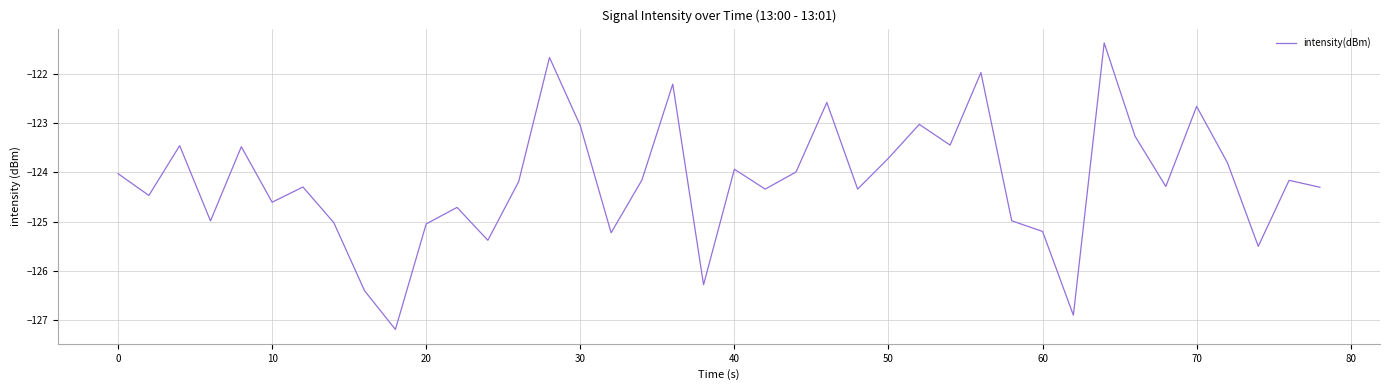

What is the smallest value displayed?

-127.2